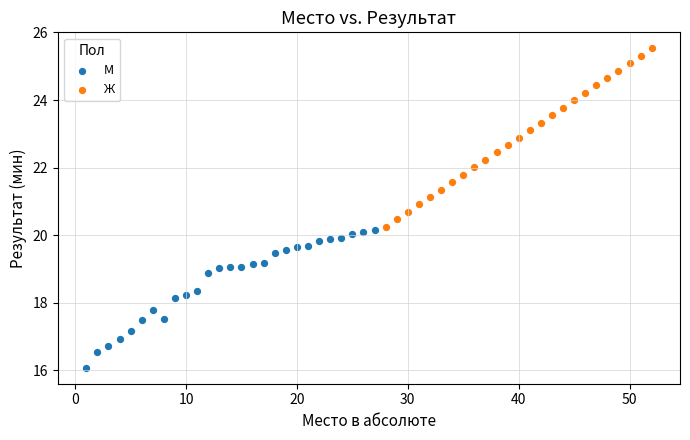

Which series contains the highest Y value?

Ж